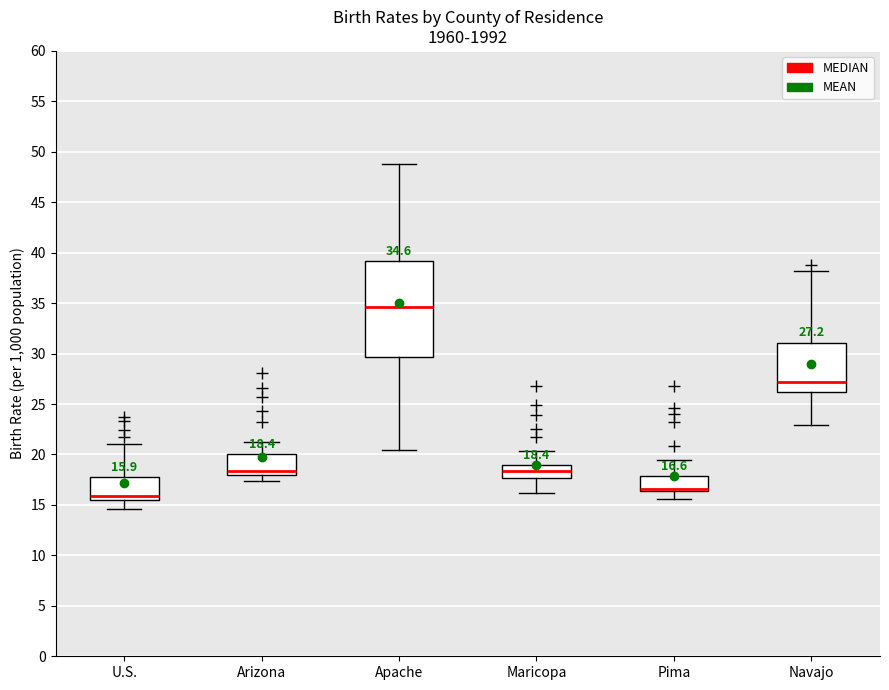

Comparing the boxes themselves (not the whiskers), which one is the tallest?

Apache